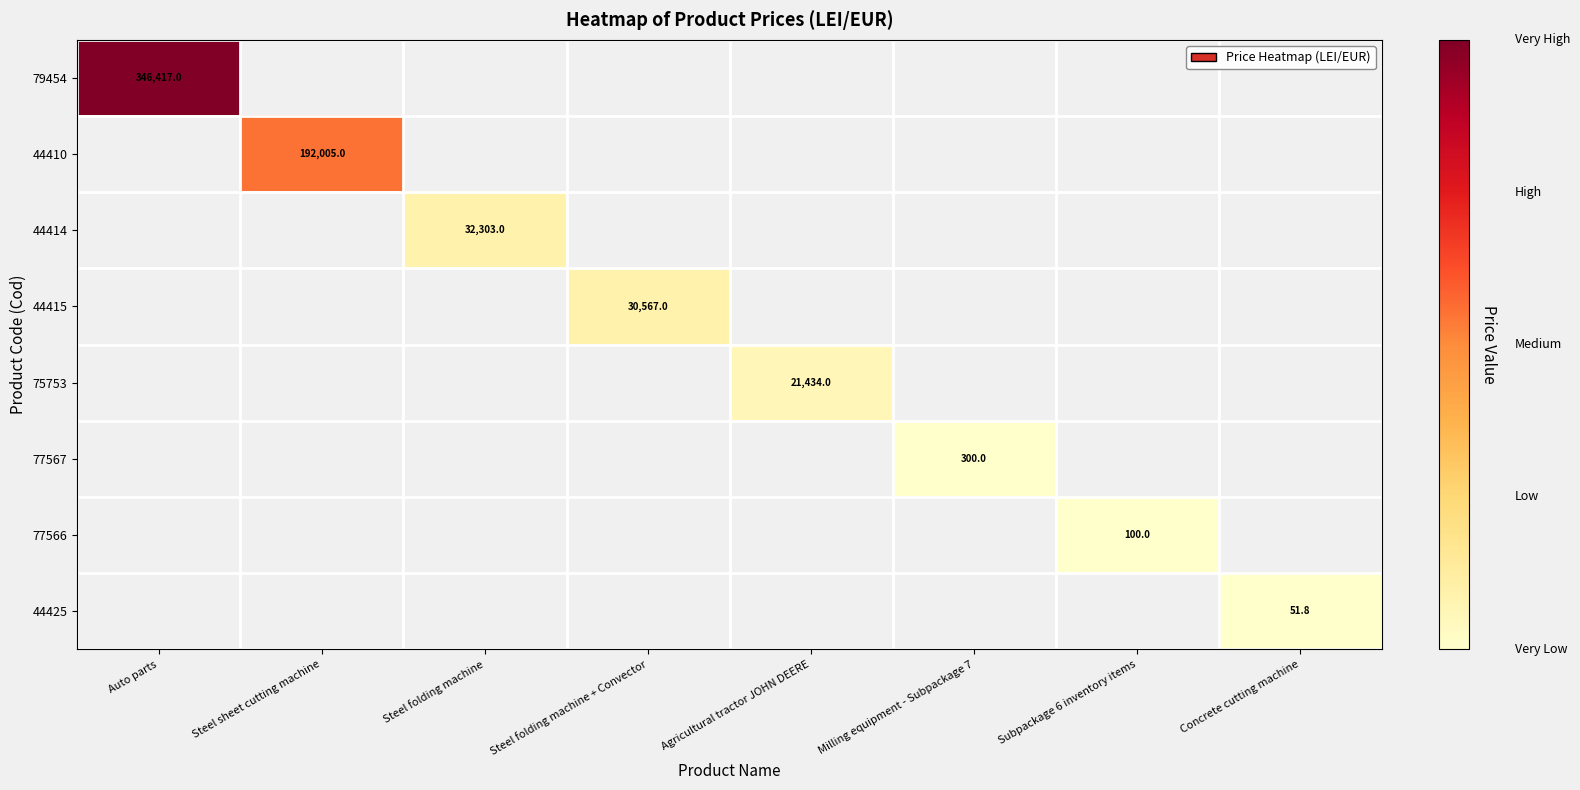

List the series in order of their peak value, highest first.

79454, 44410, 44414, 44415, 75753, 77567, 77566, 44425